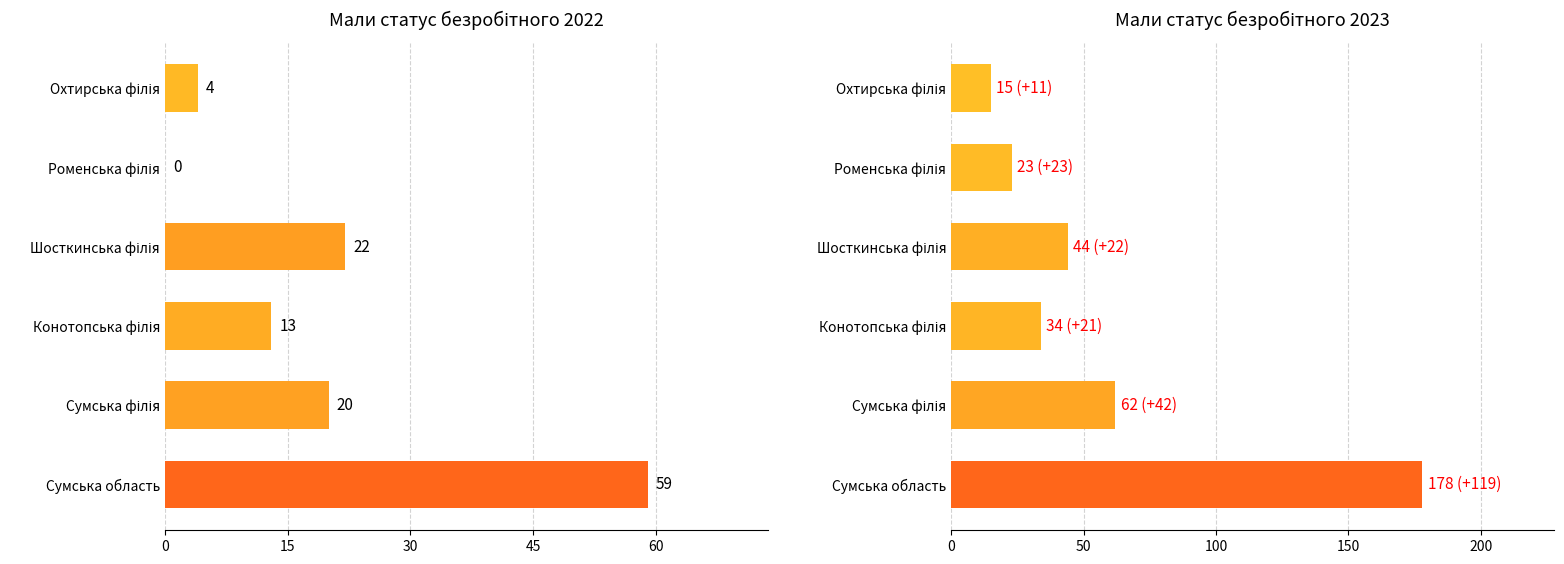

The Мали статус безробітного 2022 series shows 6 at Охтирська філія. True or false?

False